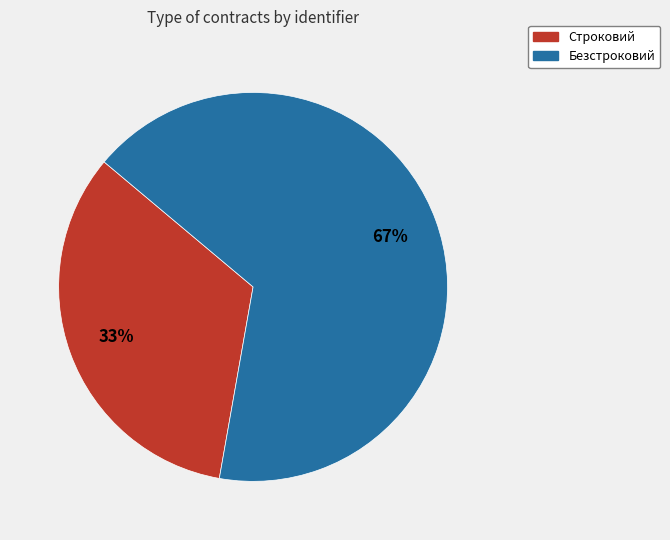

Rank the categories by value from lowest to highest.

Строковий, Безстроковий